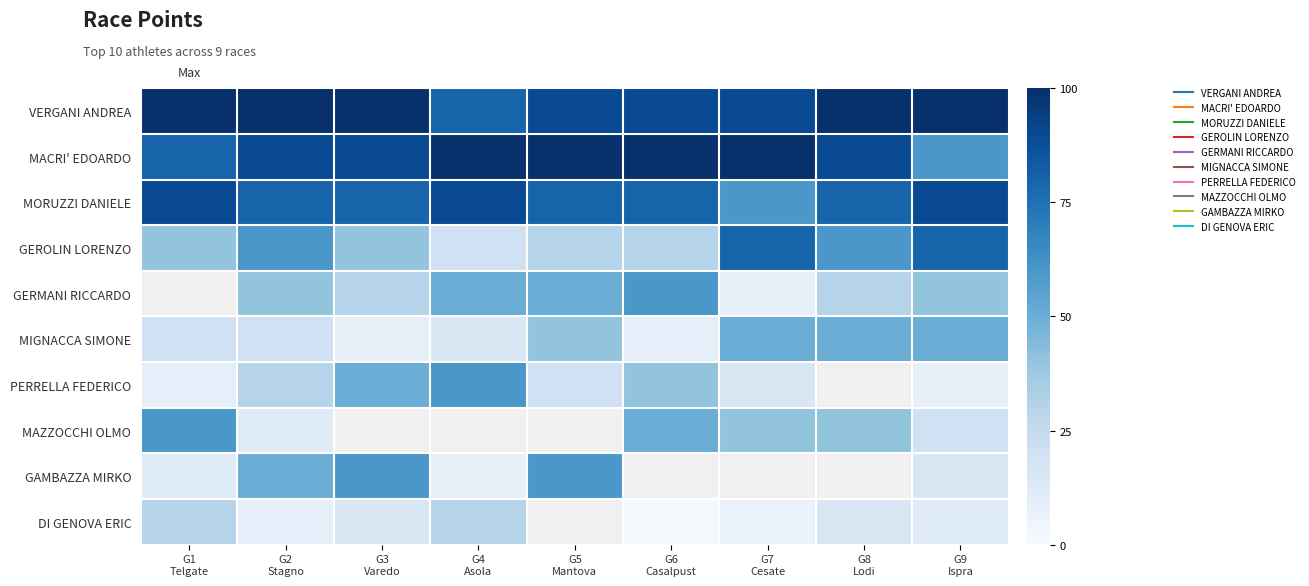

How many values in PERRELLA FEDERICO are above zero?

8